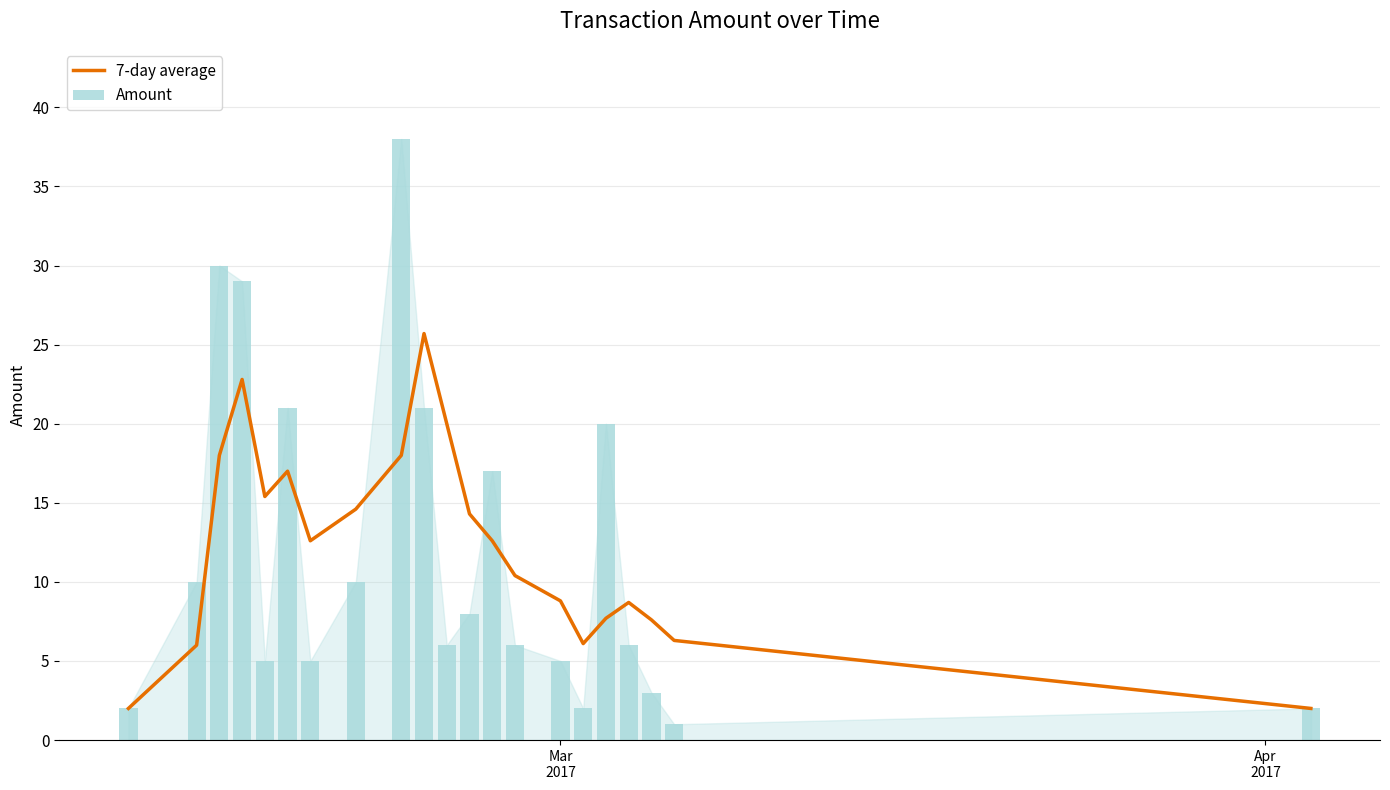

What is the maximum value shown in the chart?

38.0